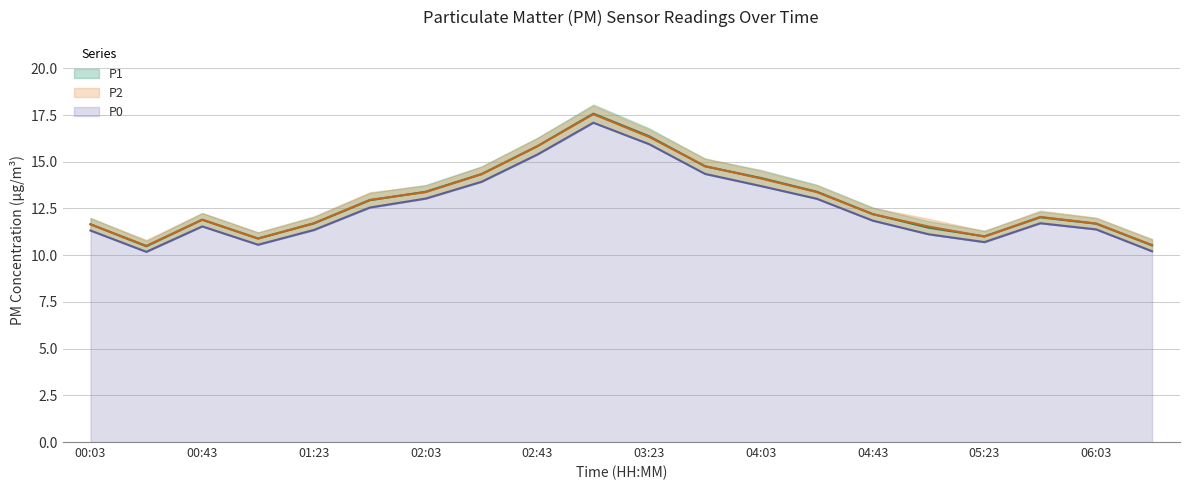

Which series changed the most between 01:23 and 03:03?

P1